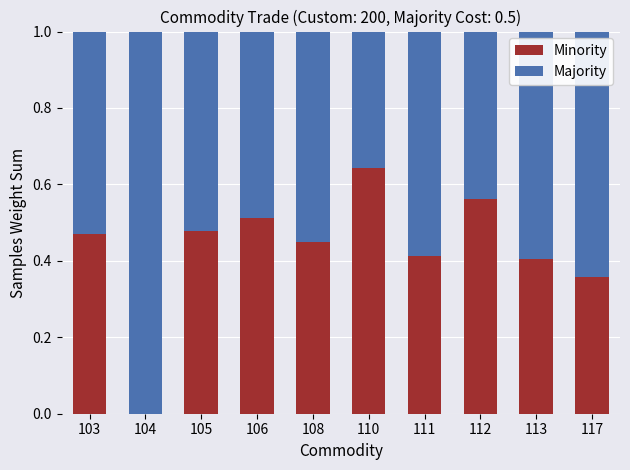

Which category has the highest value in the Minority series?

110